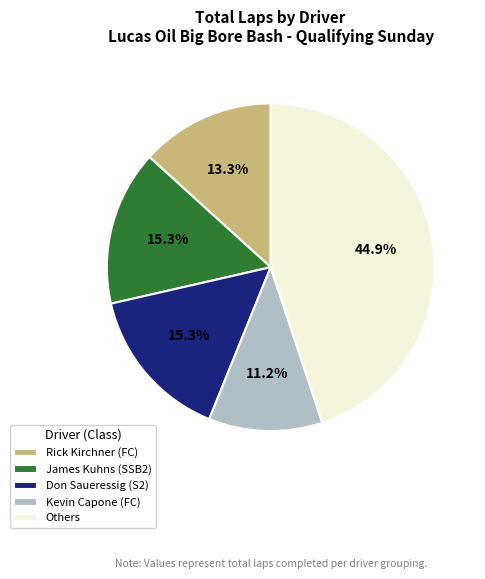

Is it true that Don Saueressig (S2) is 15% of the pie?

True